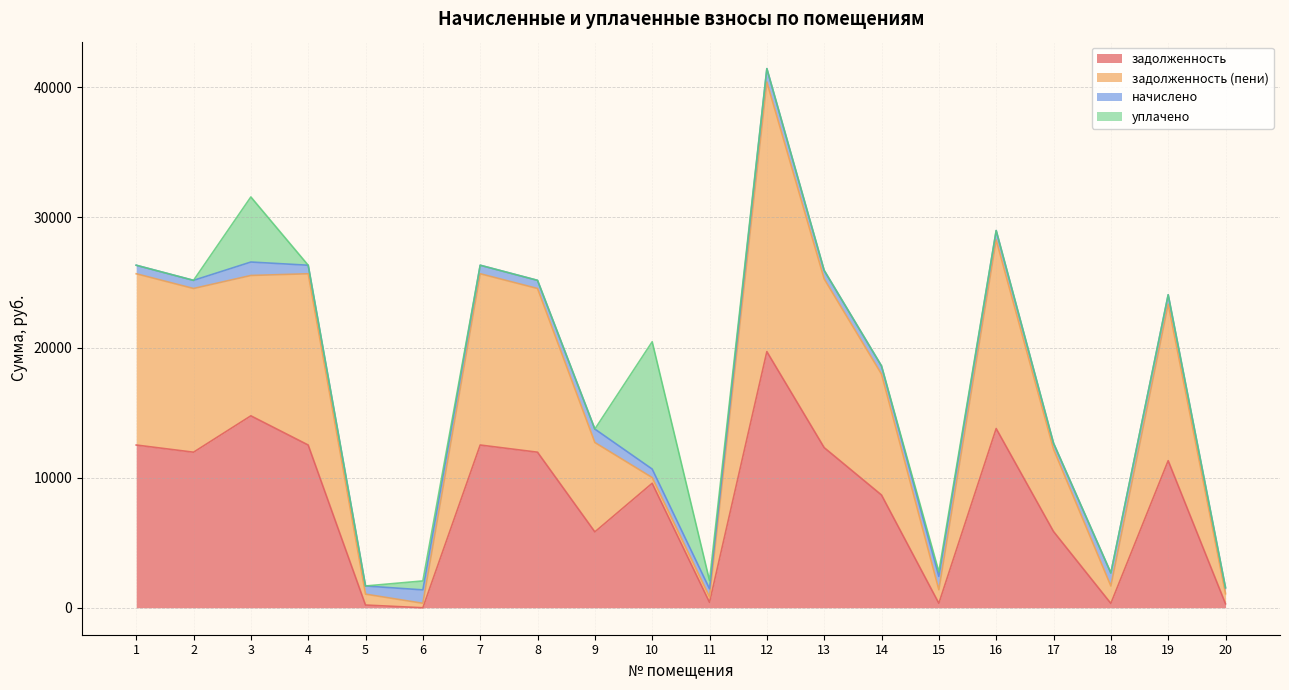

What is the maximum value for задолженность?

19685.3